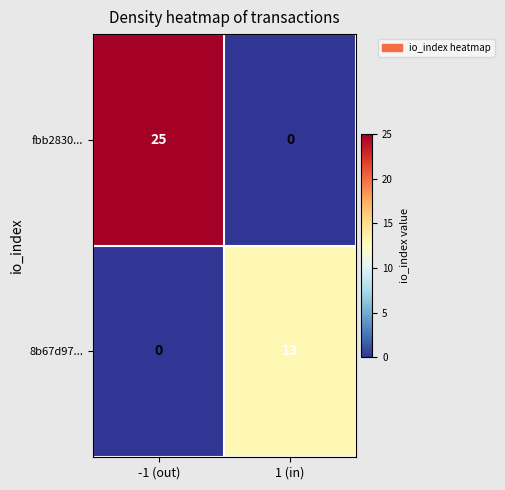

List the series in order of their overall mean, lowest first.

8b67d97..., fbb2830...